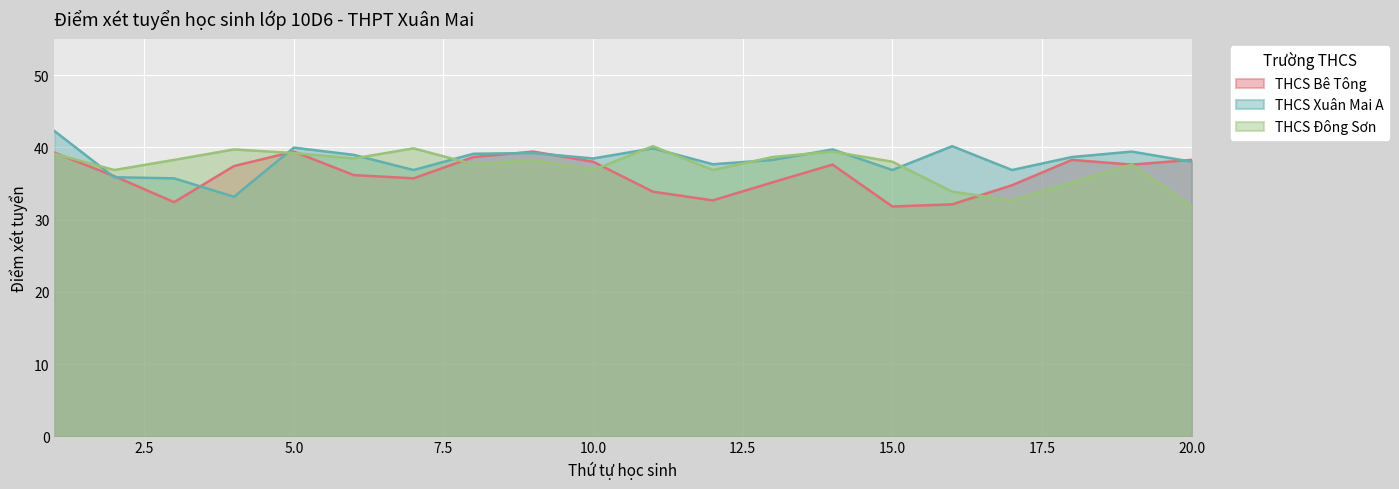

What is the difference between the THCS Bê Tông values at 7 and 18?

2.5